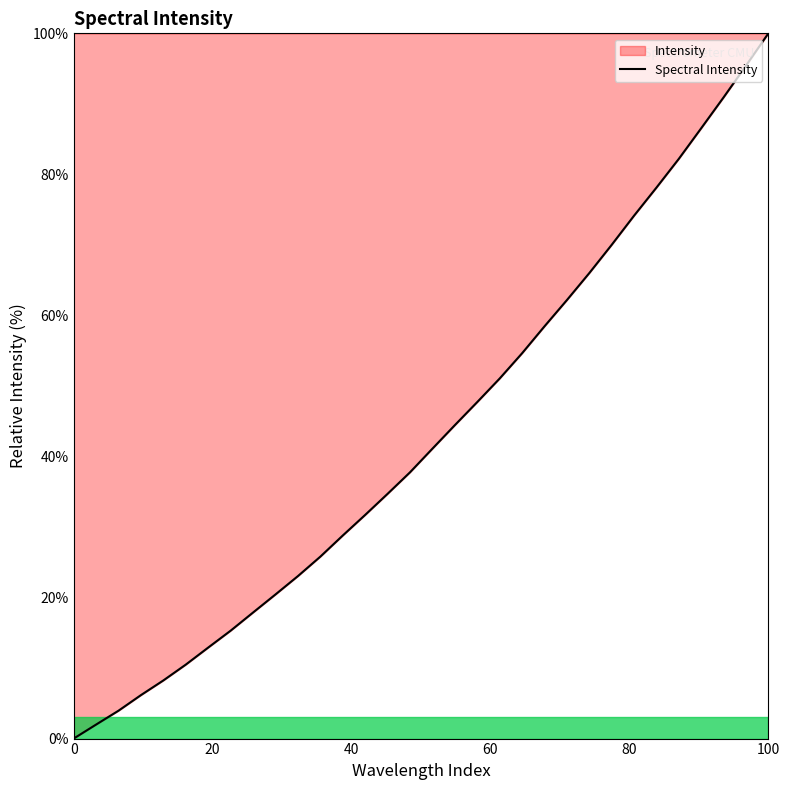

True or false: there are more than 0 points higher than both neighbors.

False